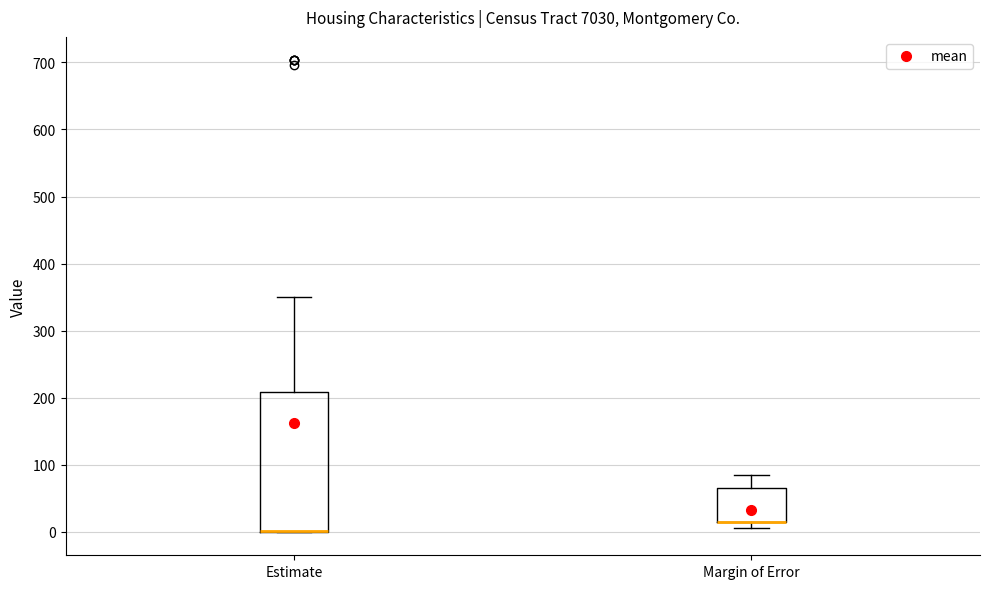

Comparing the boxes themselves (not the whiskers), which one is the tallest?

Estimate